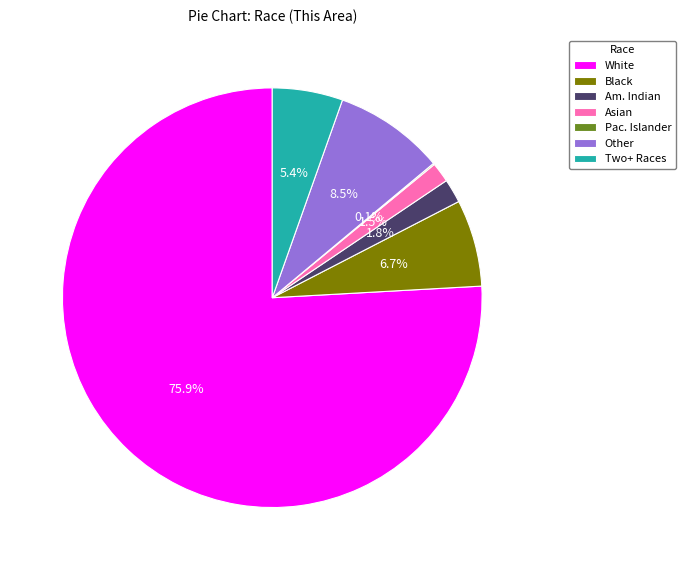

Is there a majority slice in this chart?

Yes